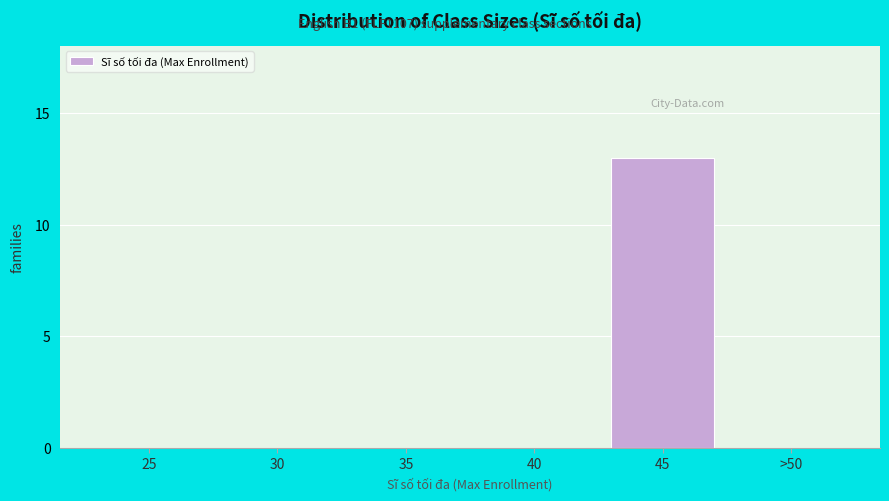

Reading left to right, extract all data points from this chart.

25=0	30=0	35=0	40=0	45=13	>50=0